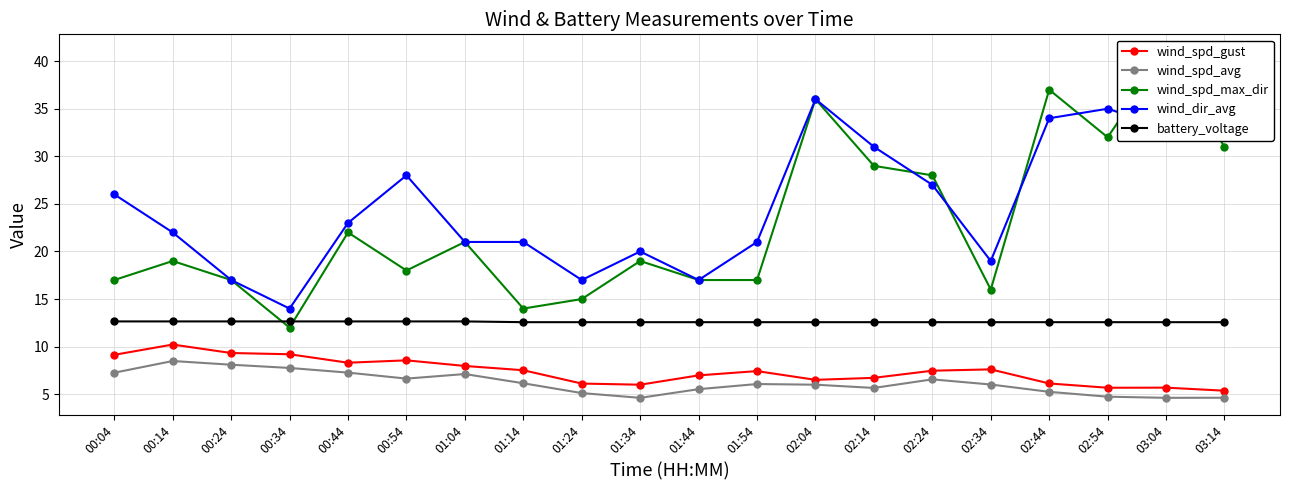

At which category is the sum across all series the highest?

02:04